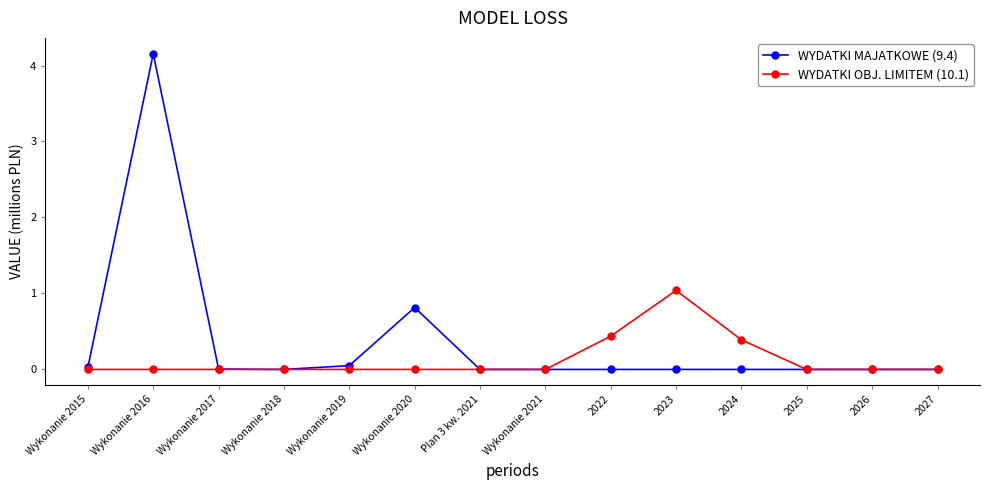

At which category is the sum across all series the highest?

Wykonanie 2016